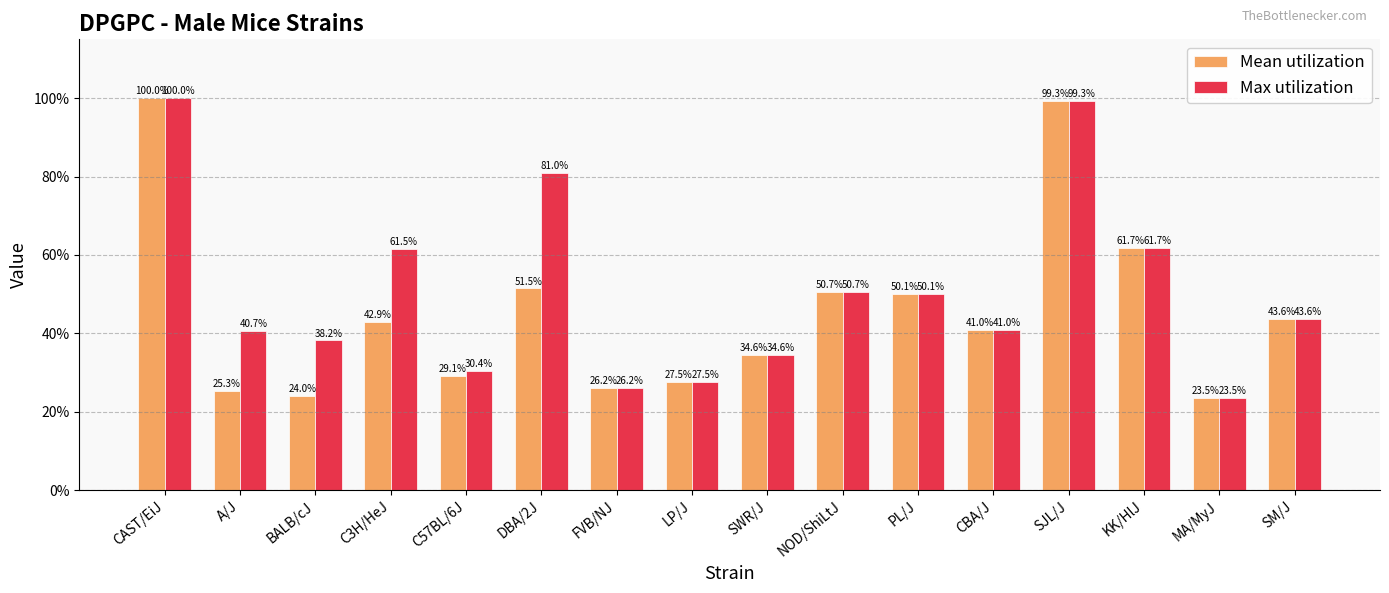

Reading left to right, transcribe all the data shown in this chart.

Mean utilization: 100.0	25.3	24.0	42.9	29.1	51.5	26.2	27.5	34.6	50.7	50.1	41.0	99.3	61.7	23.5	43.6
Max utilization: 100.0	40.7	38.2	61.5	30.4	81.0	26.2	27.5	34.6	50.7	50.1	41.0	99.3	61.7	23.5	43.6